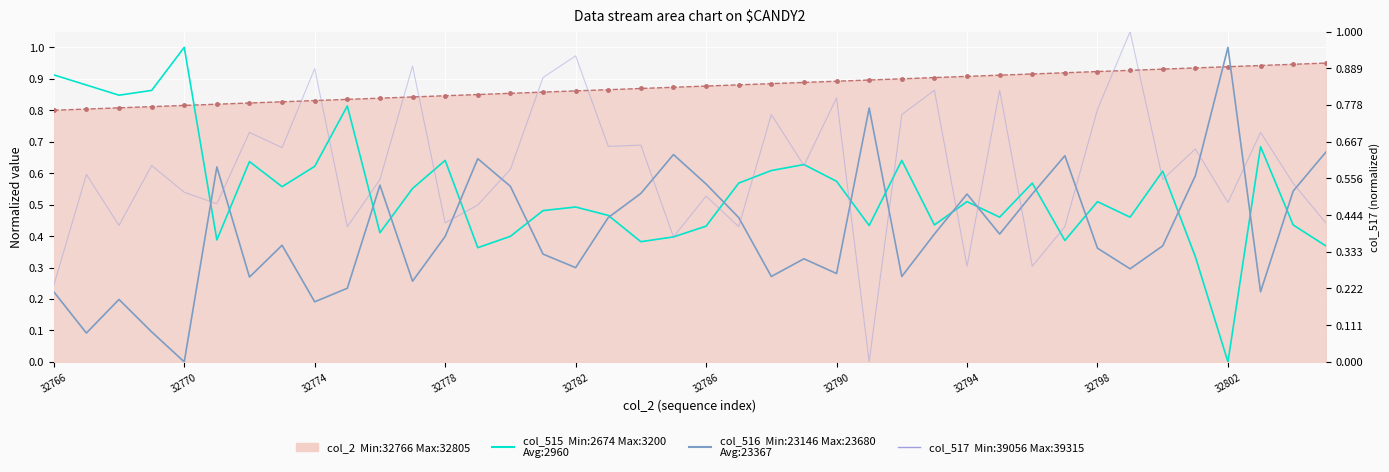

After their last crossing, which series has the higher values: col_2 or col_517?

col_2